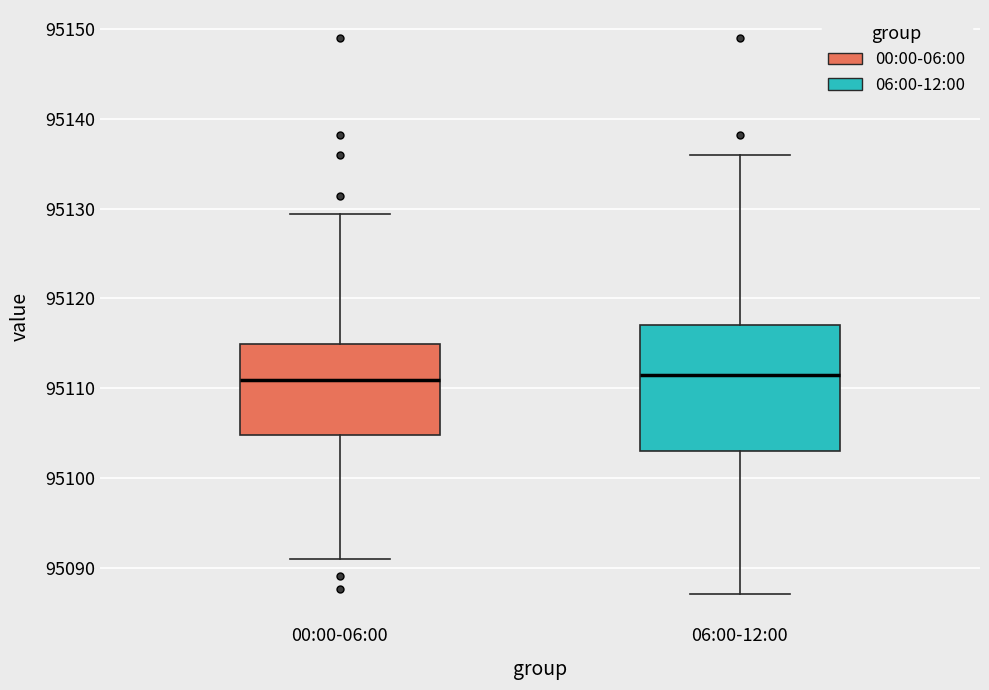

Comparing the boxes themselves (not the whiskers), which one is the tallest?

06:00-12:00